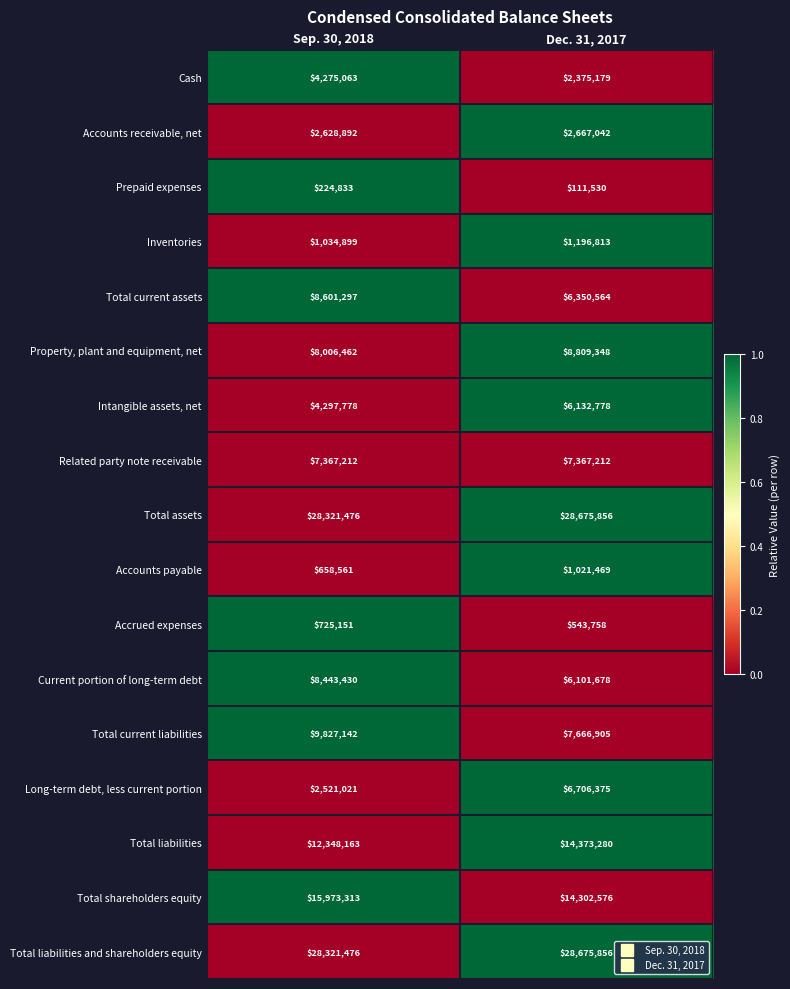

What is the greatest value displayed?

28675856